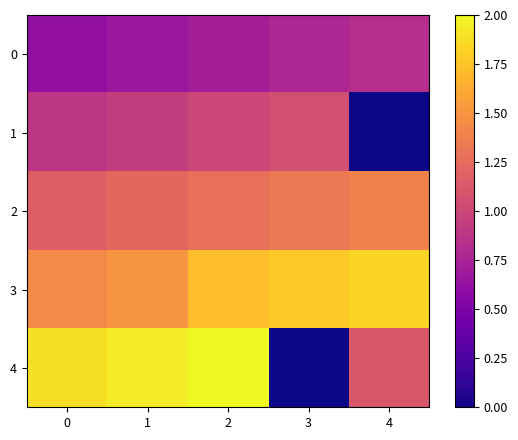

What is the spread (max minus min) of values at 4?

1.8